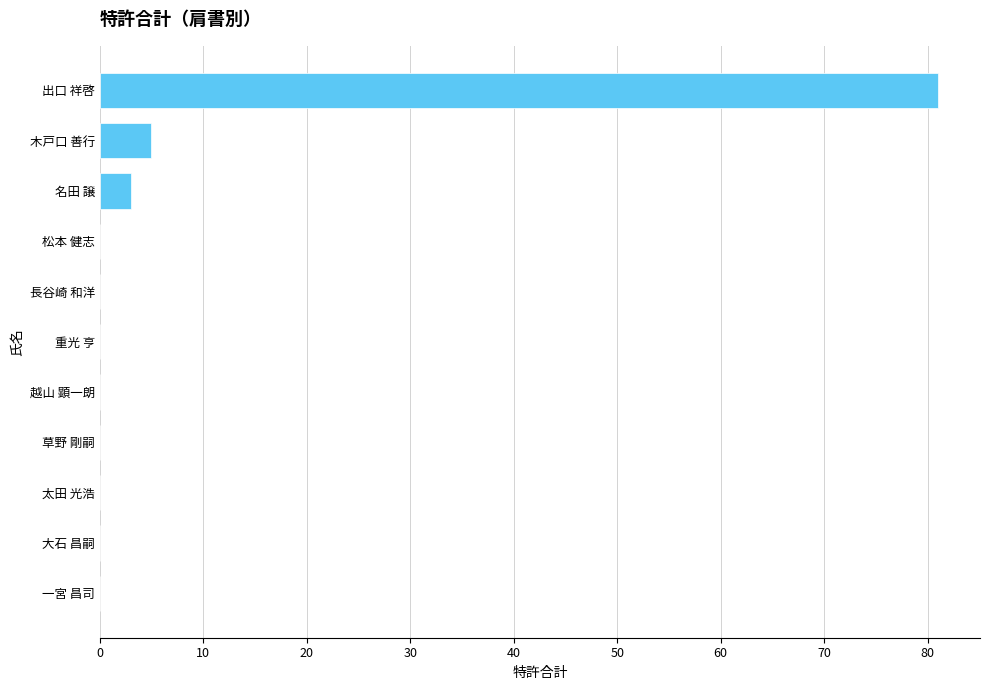

Are the bars horizontal?

Yes